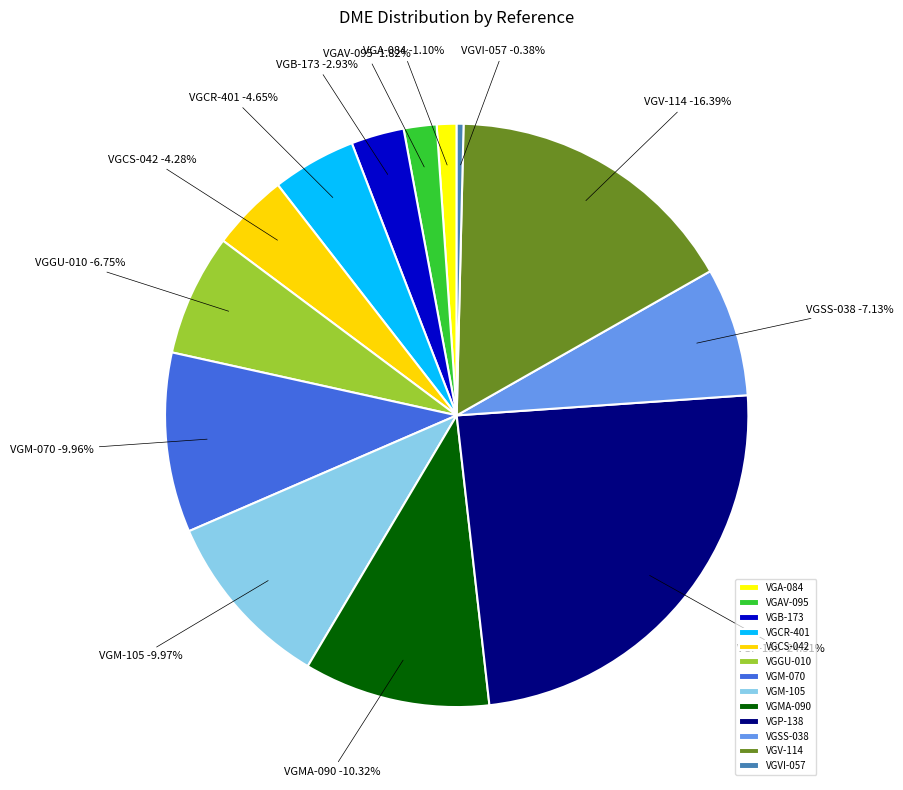

To the nearest percent, what is the difference between the VGGU-010 and VGM-070 slice percentages?

3%